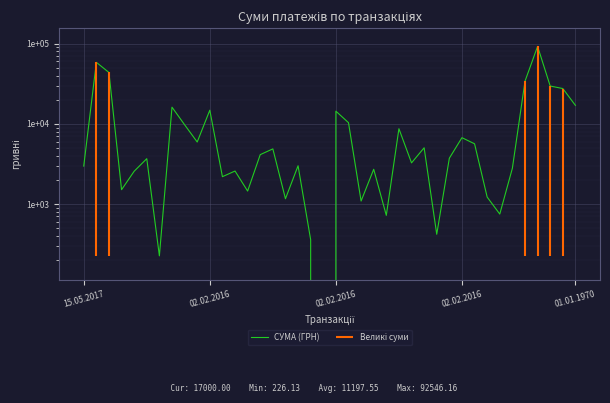

At which label does the data first exceed 3730?

02.02.2016